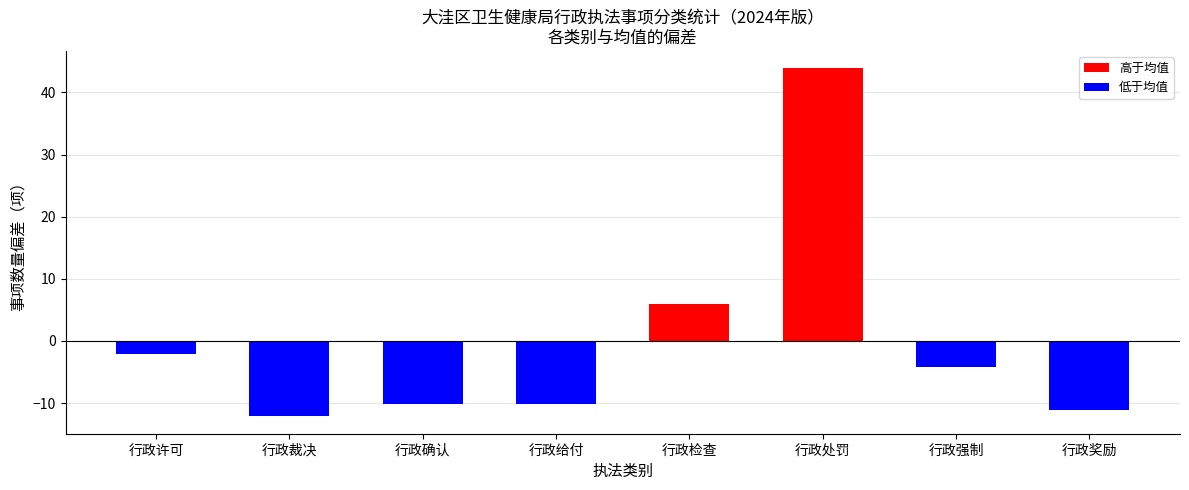

What is the approximate value at 行政确认?

-10.1